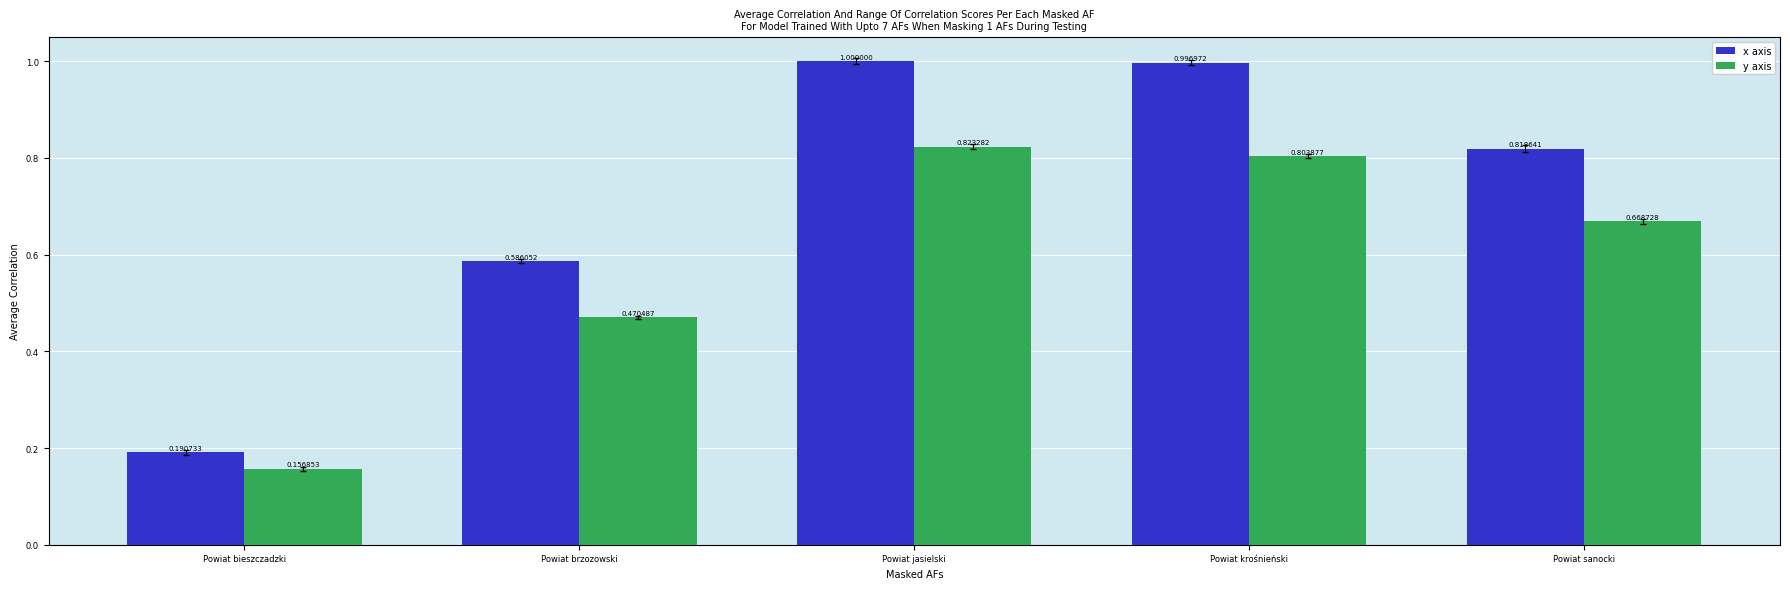

What is the sum of the x axis values at Powiat bieszczadzki and Powiat jasielski?

1.2